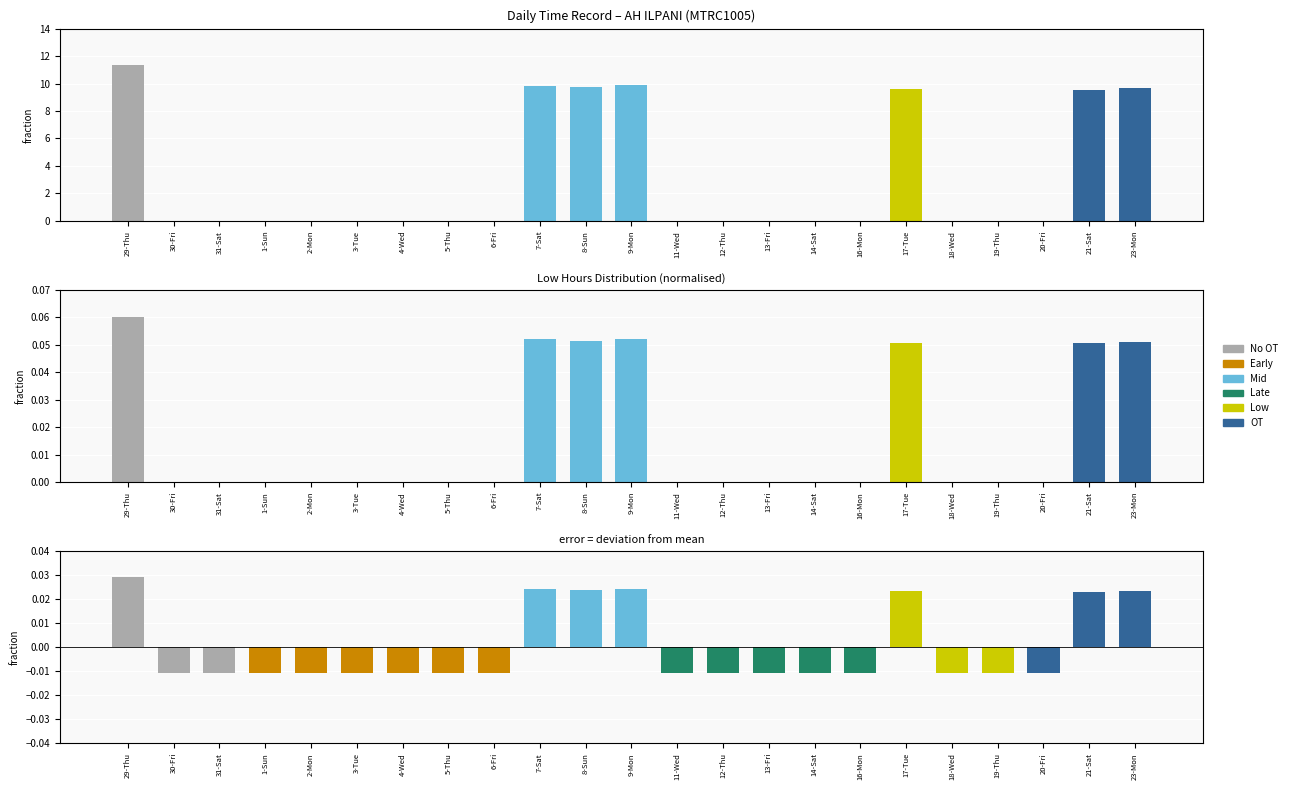

How many data points are above 0?

7